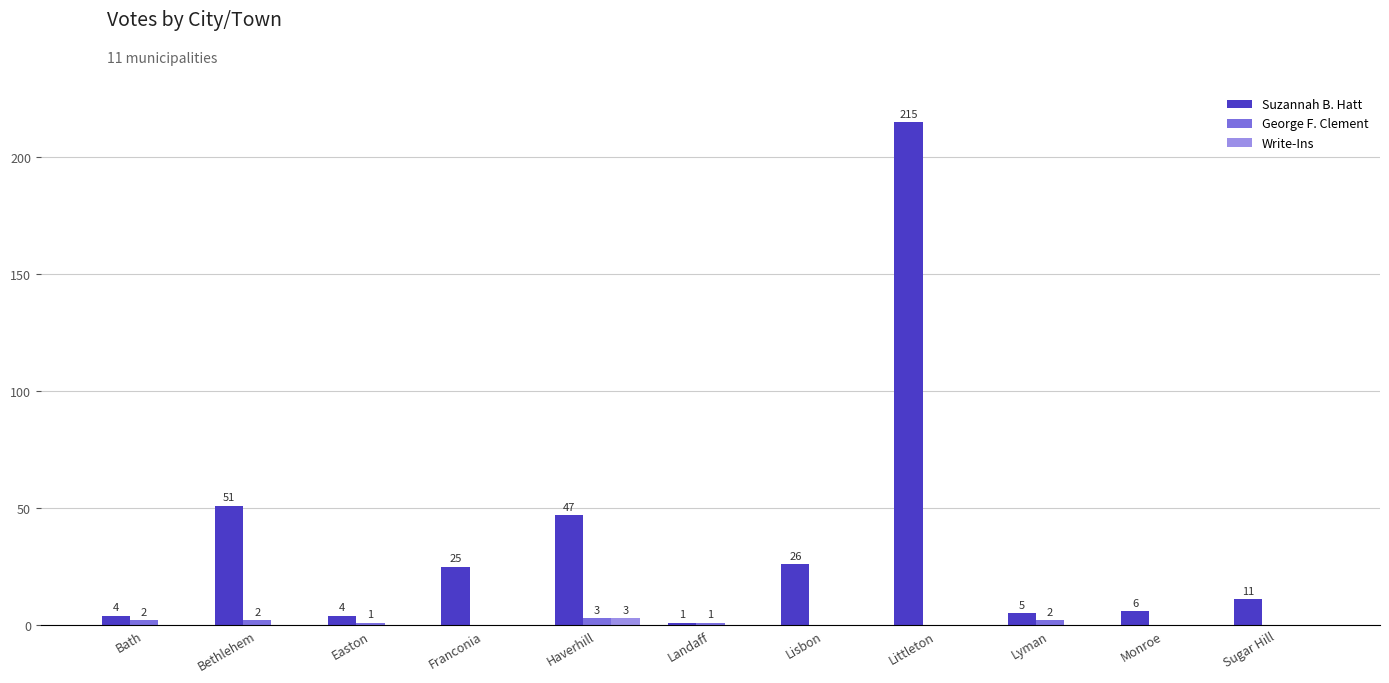

At which label does George F. Clement first exceed 1?

Bath